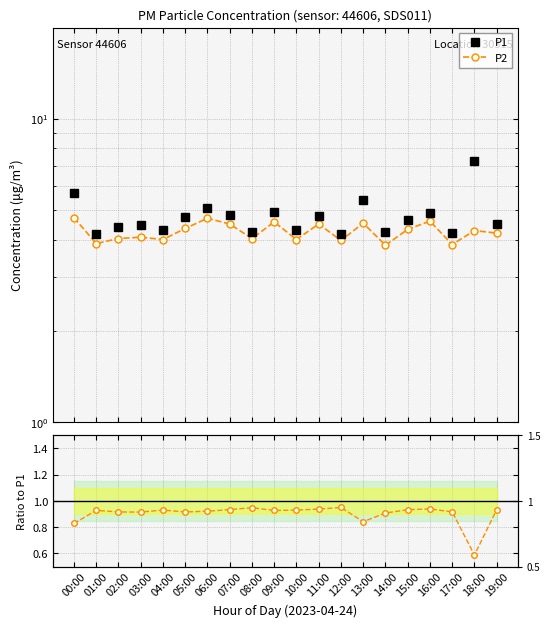

What is the greatest value displayed?

7.3